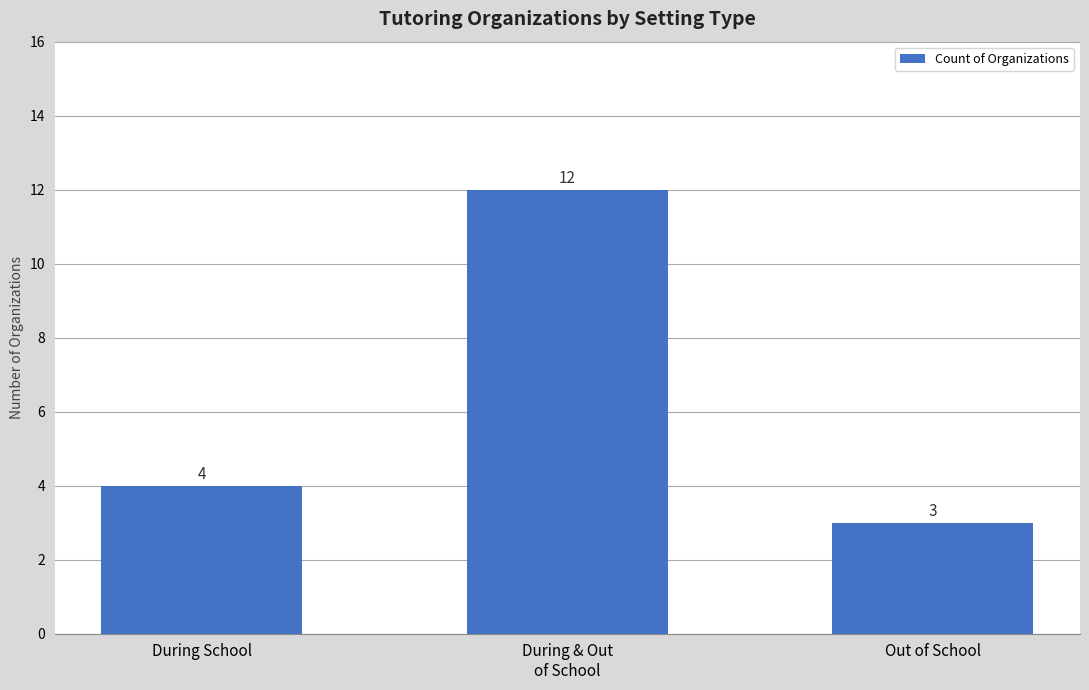

How many bars are there in total?

3